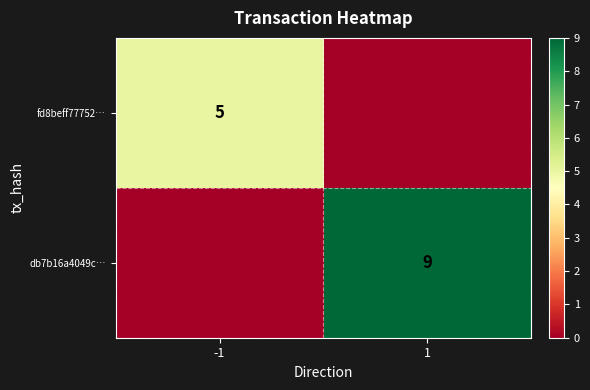

True or false: db7b16a4049c… has a value of 9 at 1.

True